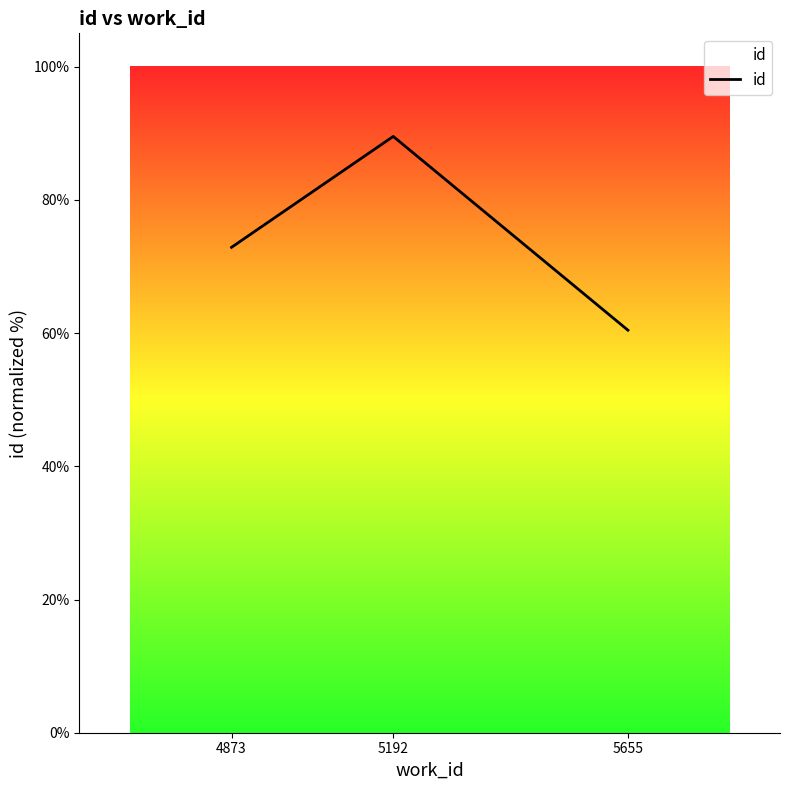

Rank the categories by value from highest to lowest.

5192, 4873, 5655